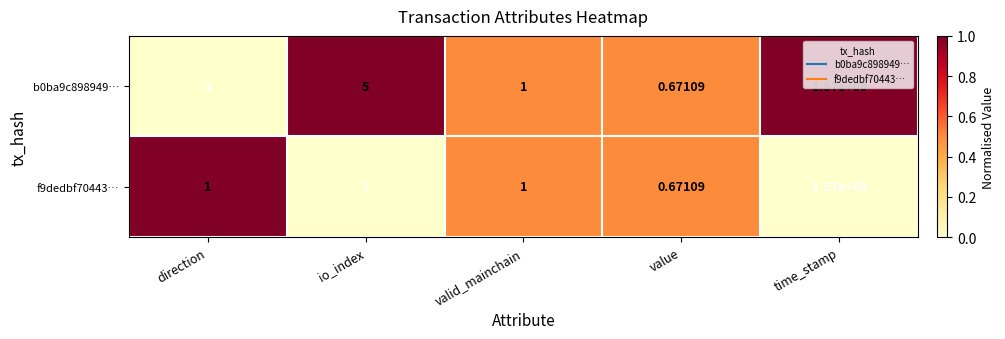

Which series has the largest total across all categories?

b0ba9c898949…